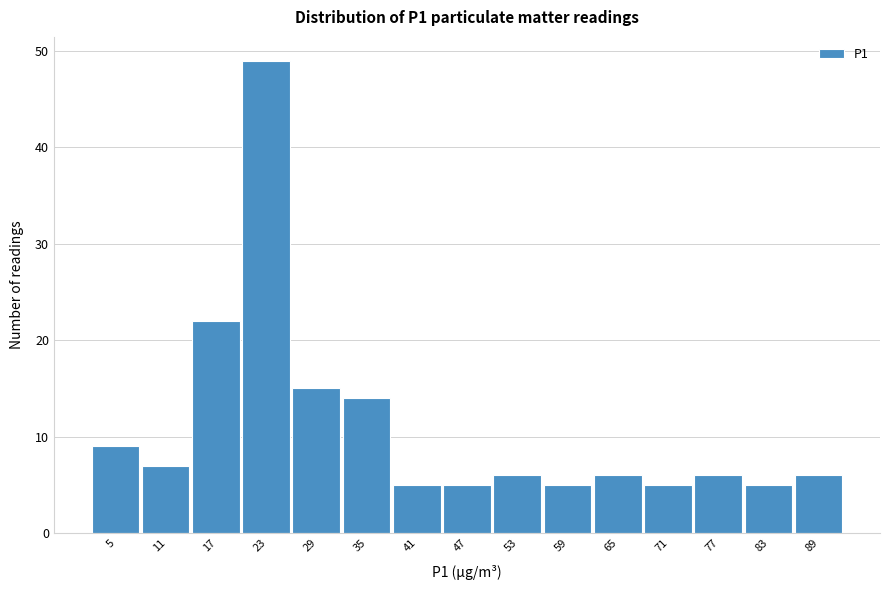

Reading left to right, list every bar in this chart as the range it spans on the x-axis followed by its height. Neither the bar edges nor the heights are printed on the chart, so give them approximately, as read against the axes.

3 to 8: 9
8 to 14: 7
14 to 20: 22
20 to 26: 49
26 to 32: 15
32 to 38: 14
38 to 44: 5
44 to 50: 5
50 to 56: 6
56 to 62: 5
62 to 68: 6
68 to 74: 5
74 to 80: 6
80 to 86: 5
86 to 92: 6